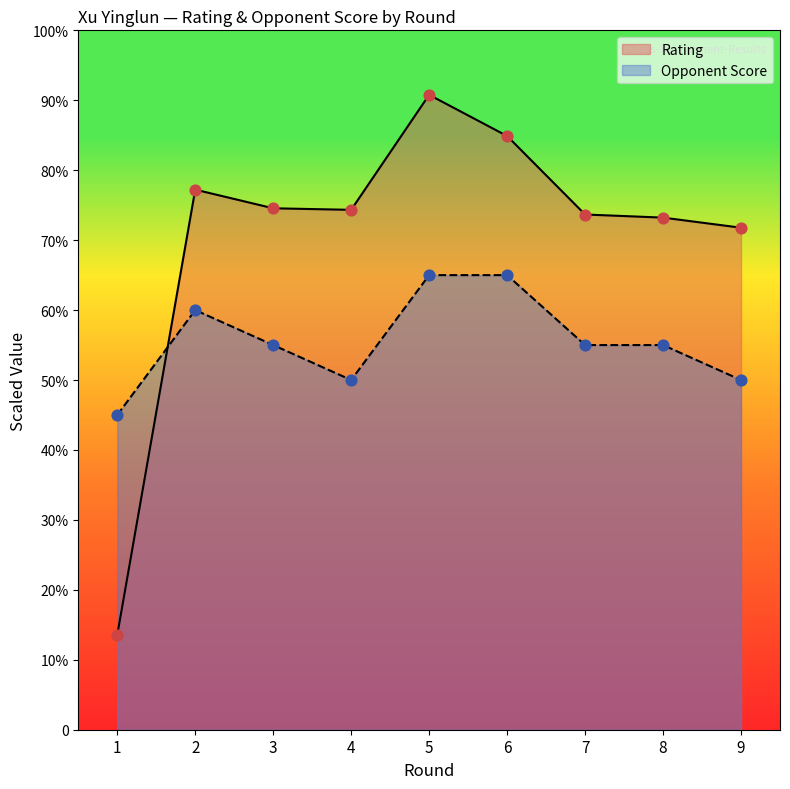

Which series contains the highest Y value?

Rating